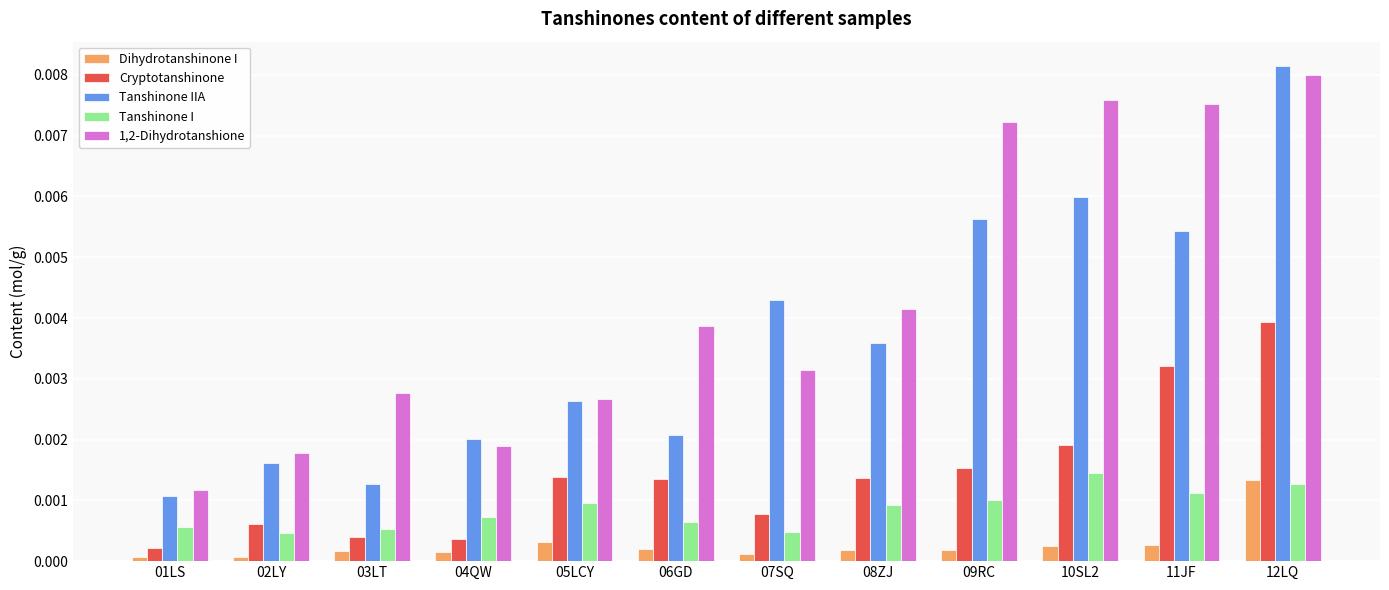

The value of 1,2-Dihydrotanshione at 03LT is 0.0. True or false?

True